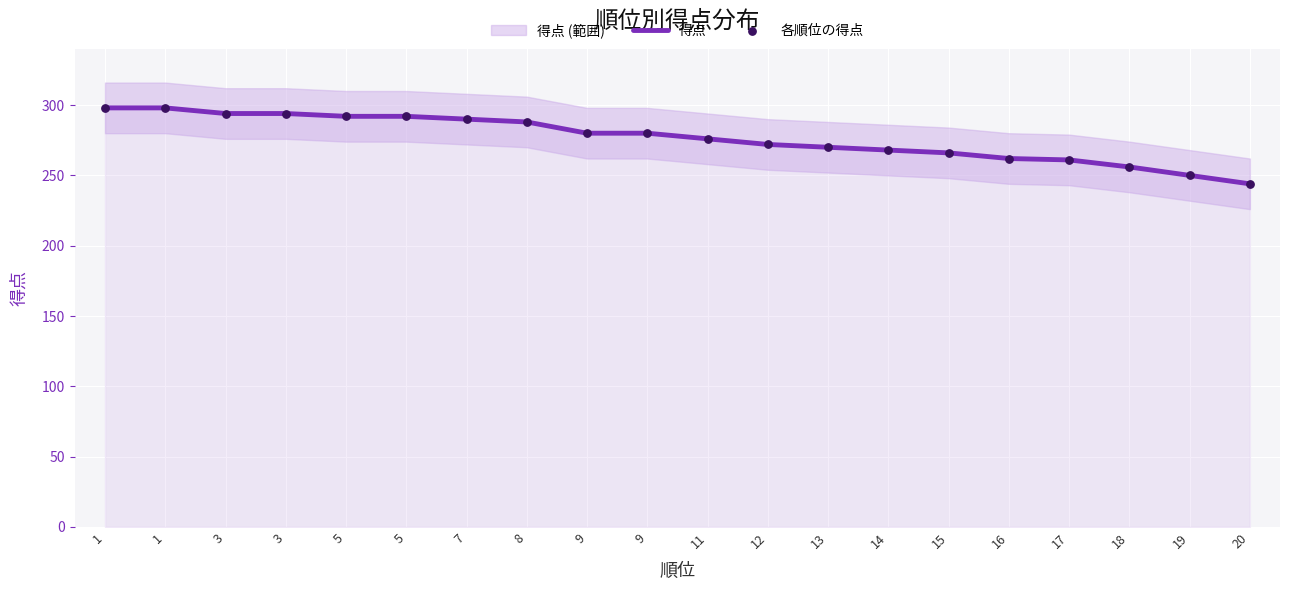

Which series has the largest Y range (max minus min)?

得点